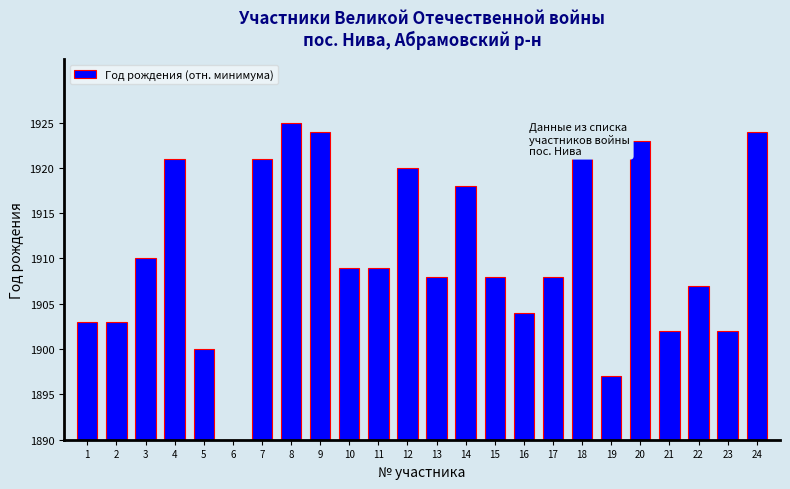

What is the difference between the maximum and second lowest values?

28